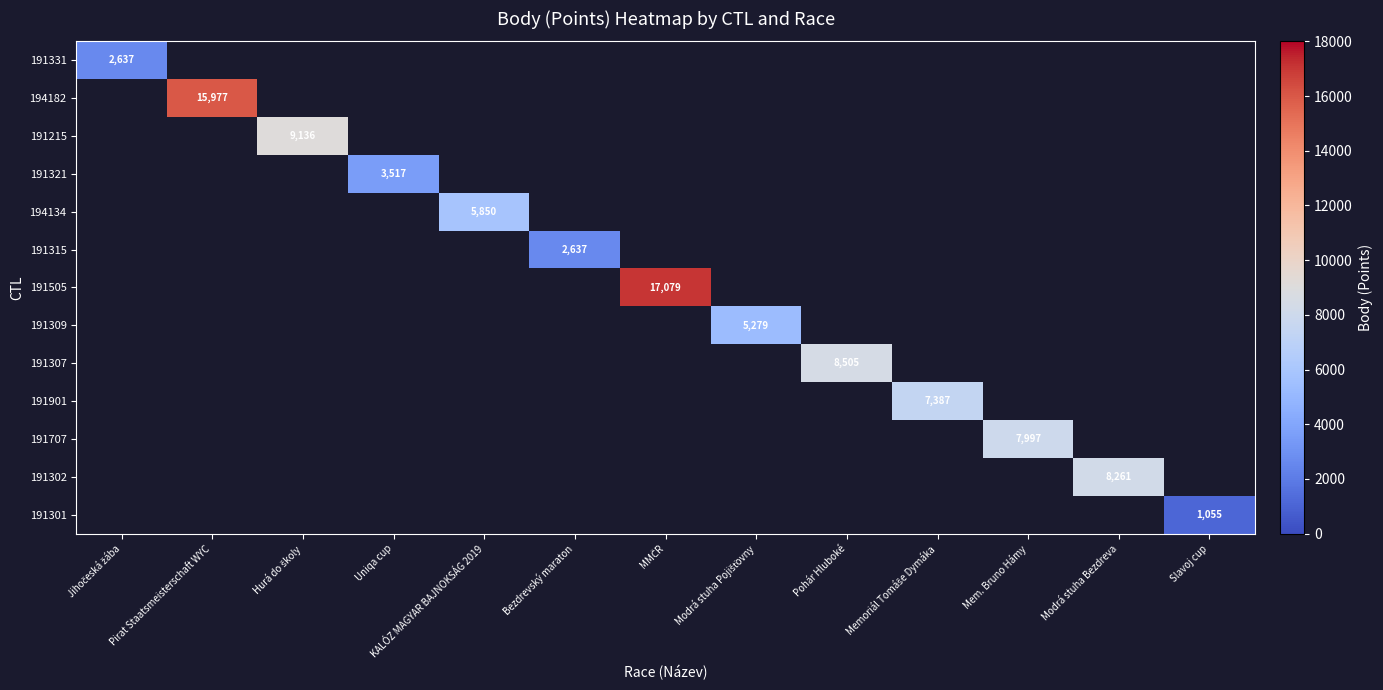

Which has a higher value, Bezdrevský maraton or Mem. Bruno Hámy?

Mem. Bruno Hámy